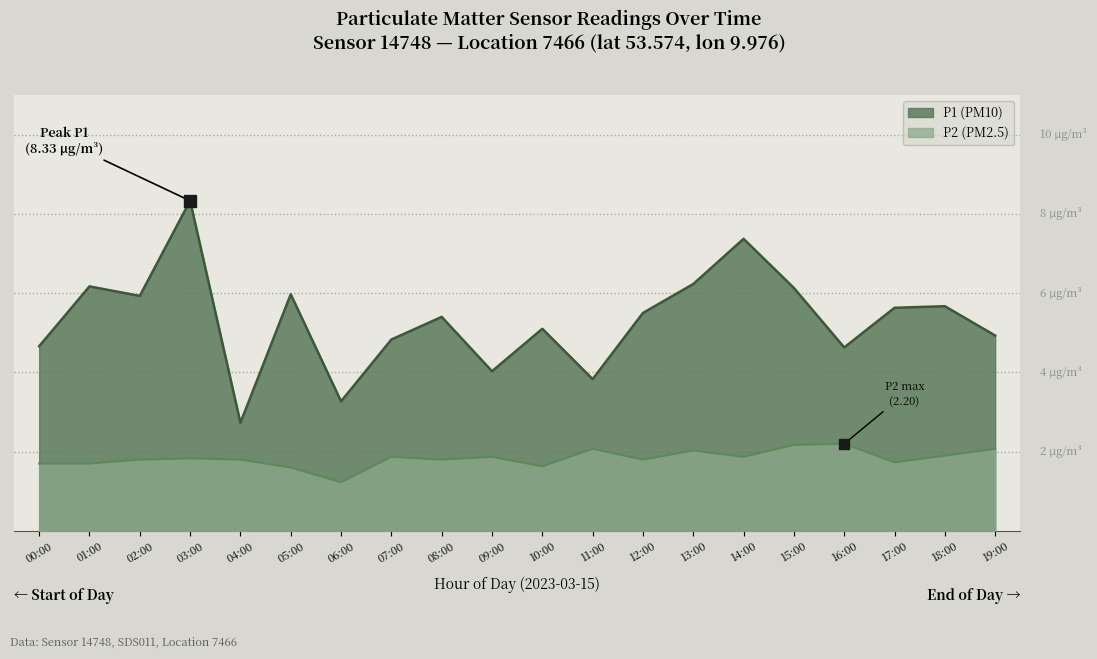

Is it true that P2 (PM2.5) equals 1.9 at 07:00?

True